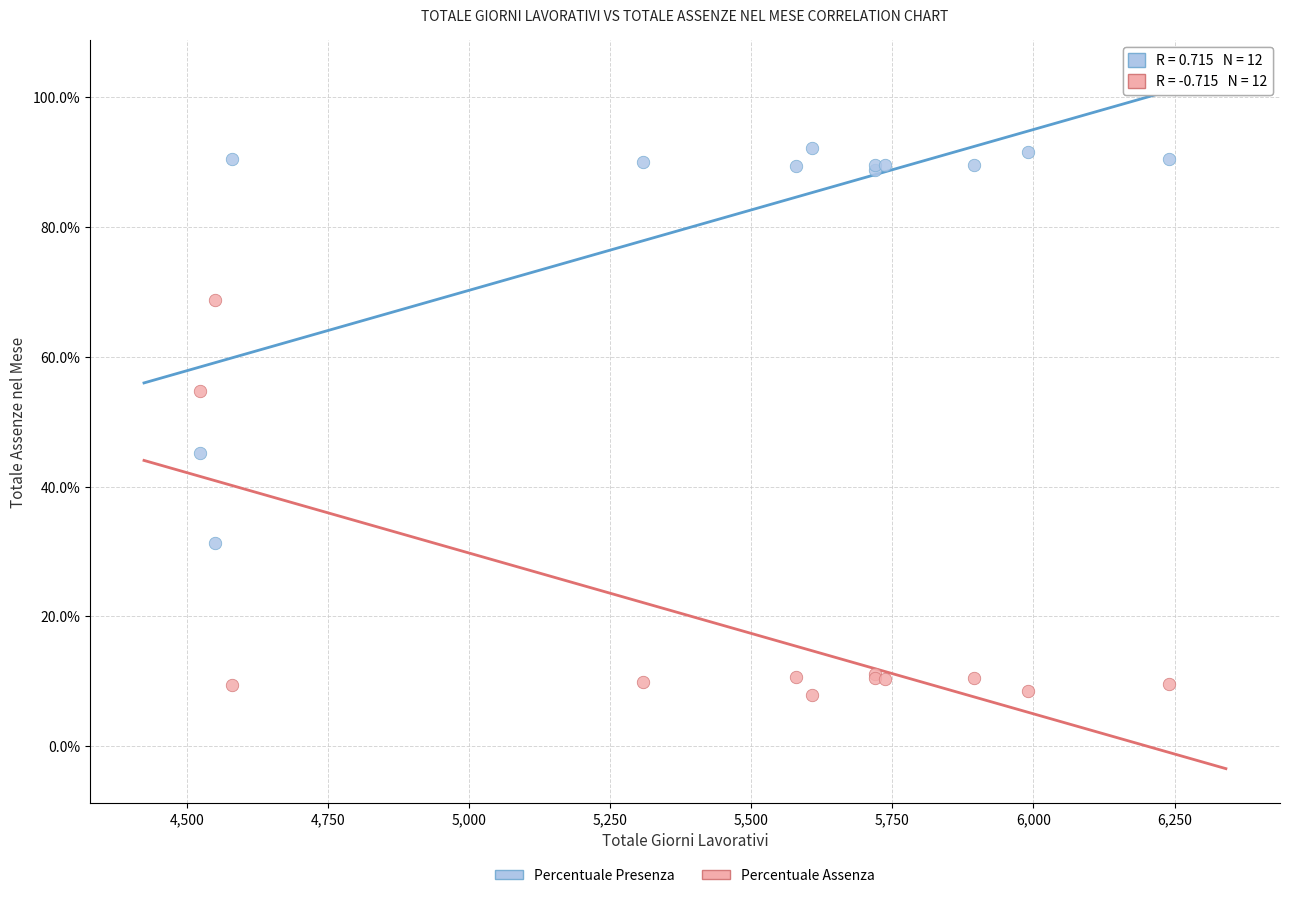

Which series reaches the minimum Y coordinate?

Percentuale Assenza